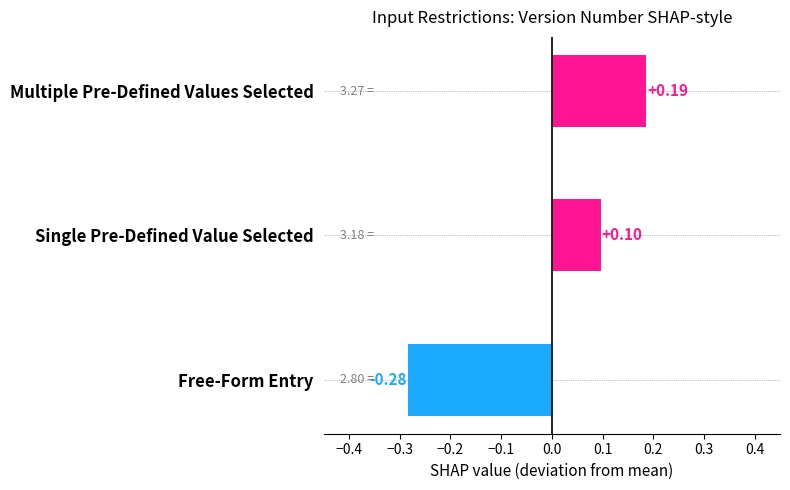

Which has a higher value, Multiple Pre-Defined Values Selected or Free-Form Entry?

Multiple Pre-Defined Values Selected